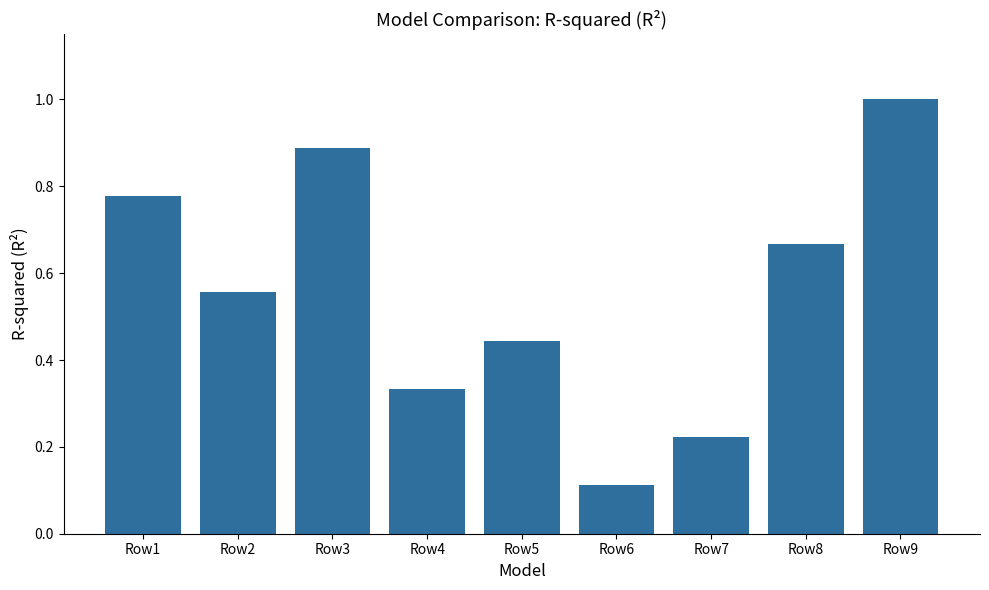

Read the value at Row9.

1.0